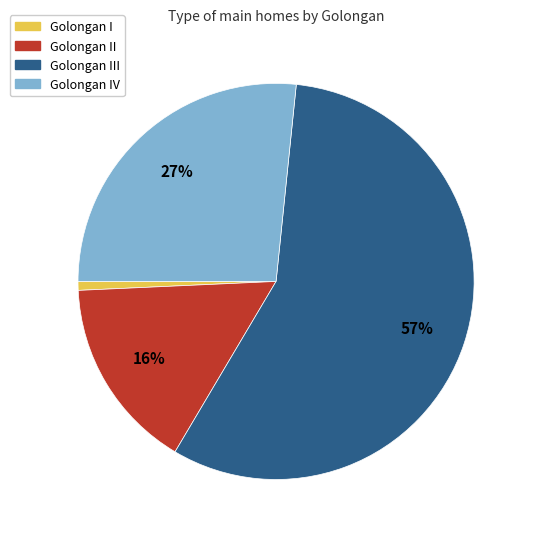

How many segments does this pie chart have?

4